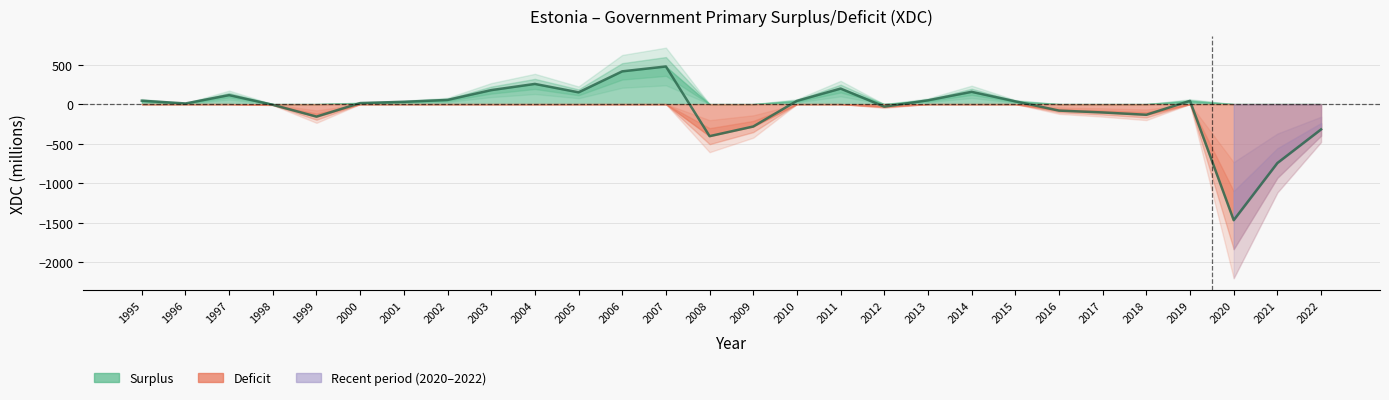

How many lines are shown in the chart?

1